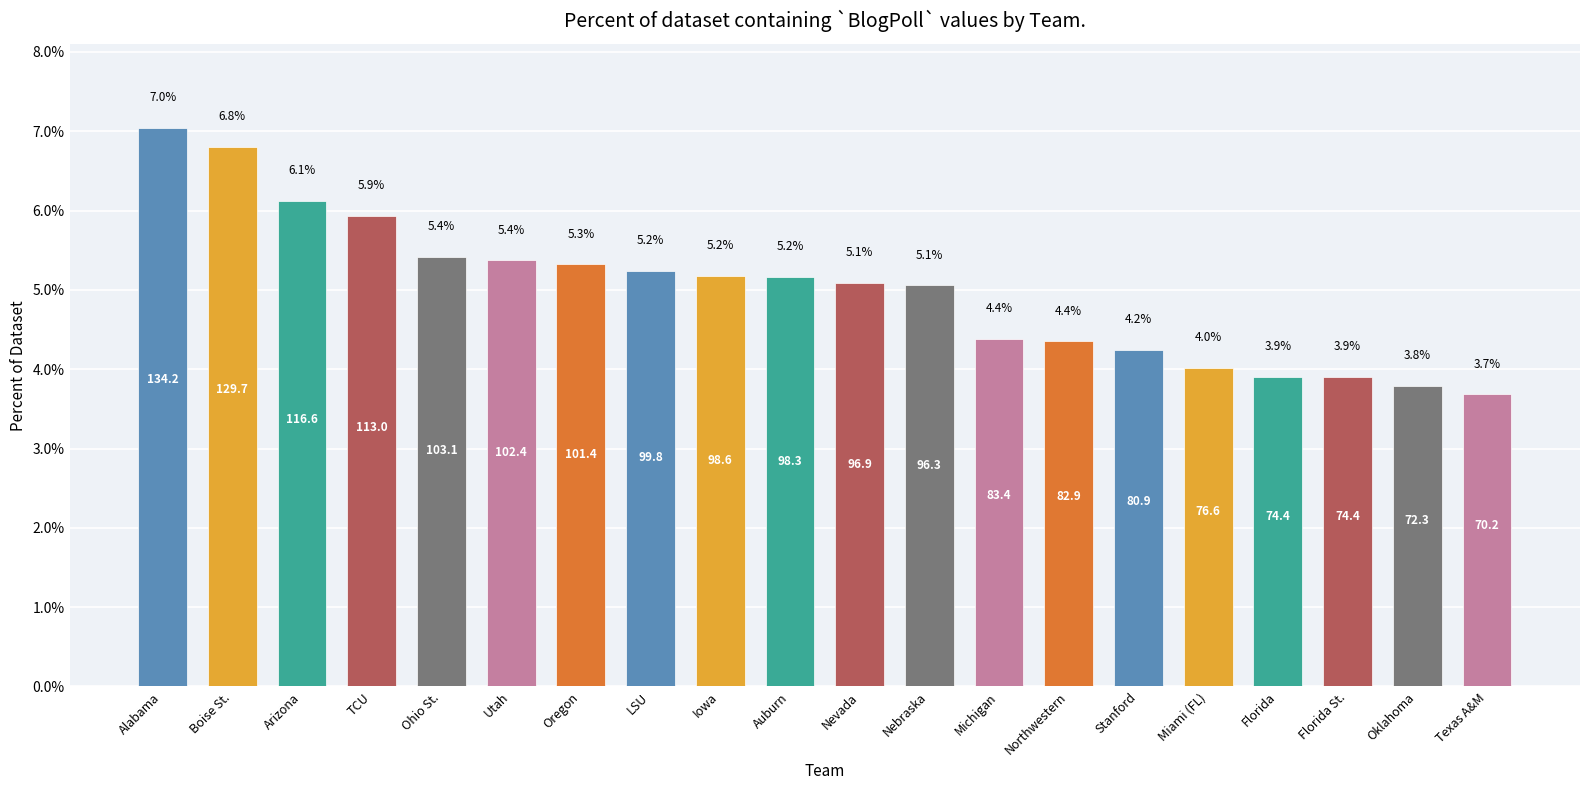

What is the sum of the values at Utah and Oregon?

10.7